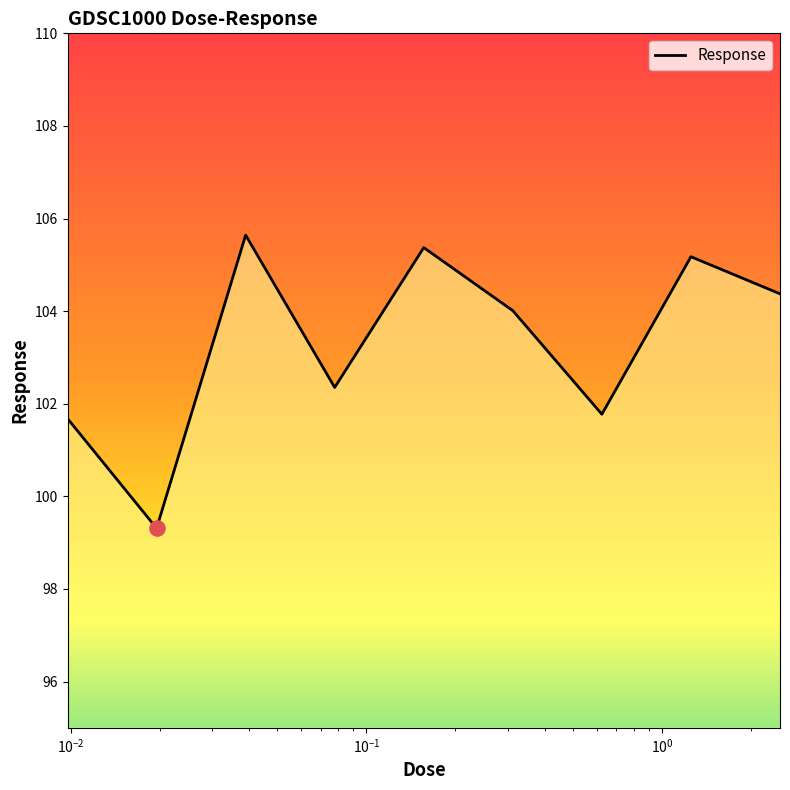

What is the maximum value shown in the chart?

105.6